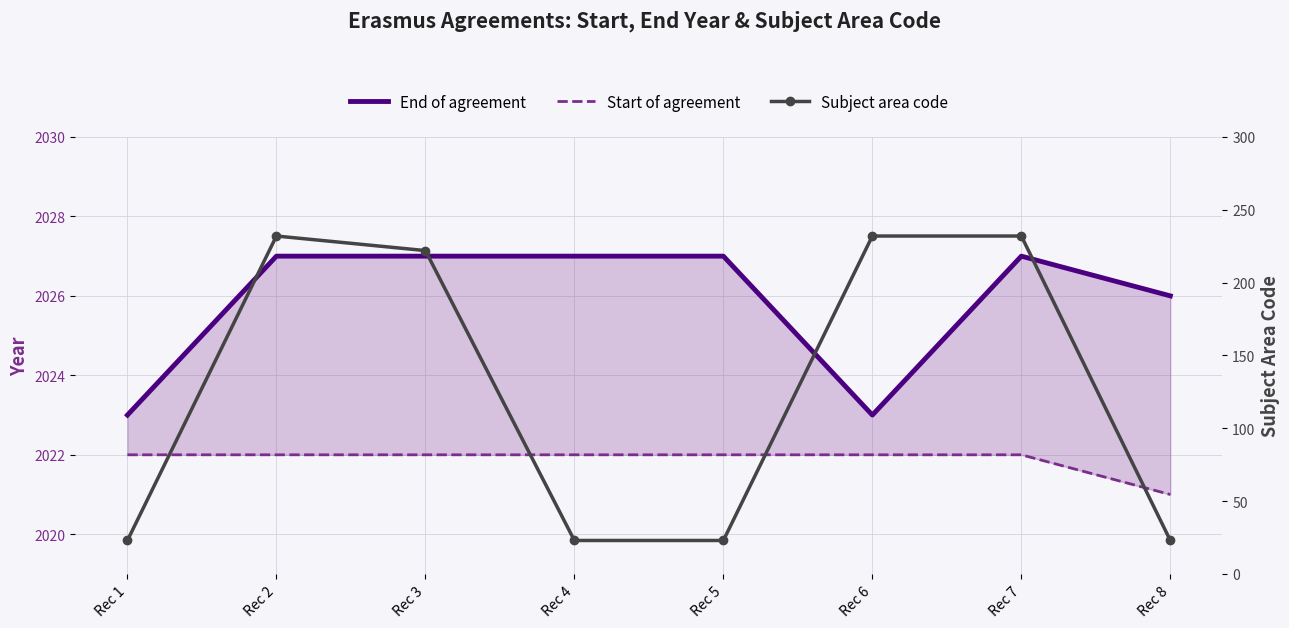

Reading right to left, transcribe all the data shown in this chart.

End of agreement: 2026	2027	2023	2027	2027	2027	2027	2023
Start of agreement: 2021	2022	2022	2022	2022	2022	2022	2022
Subject area code: 23	232	232	23	23	222	232	23